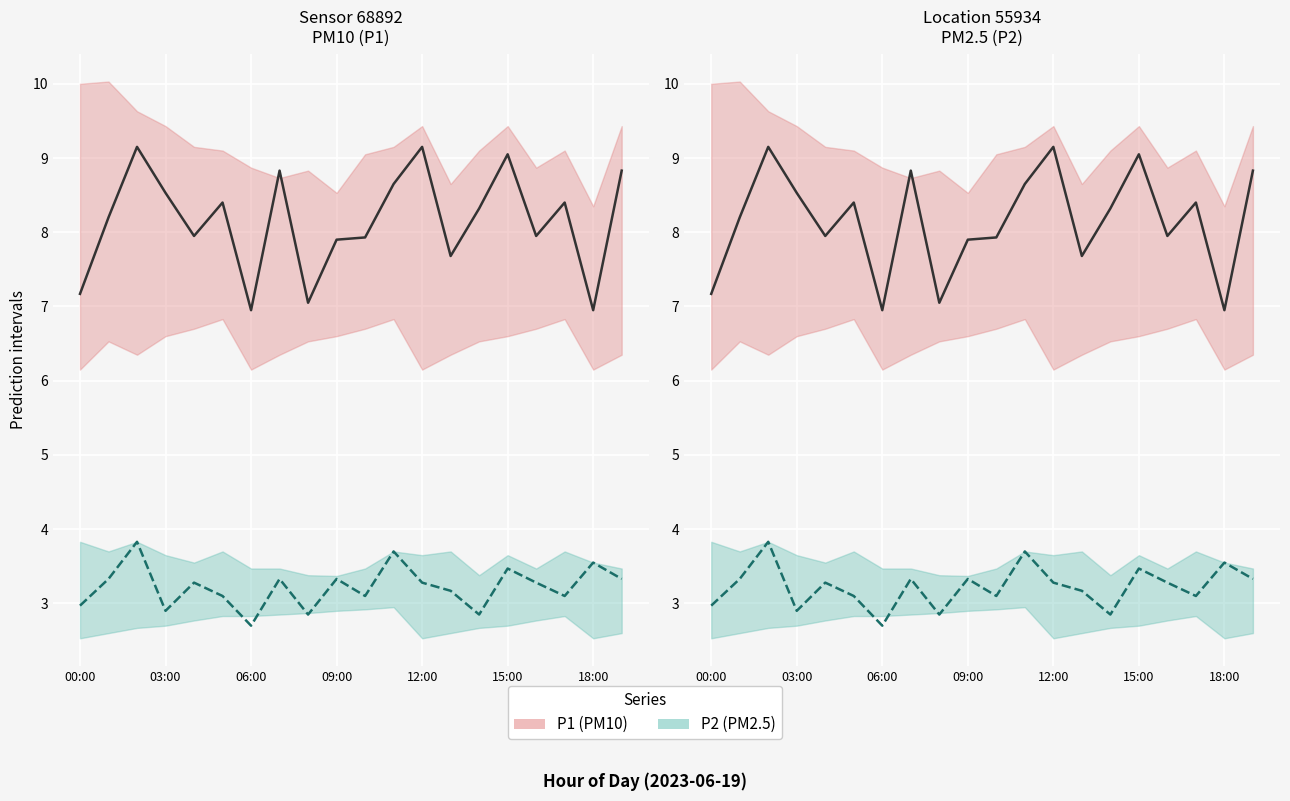

What are all the series names shown in the legend?

P1, P2